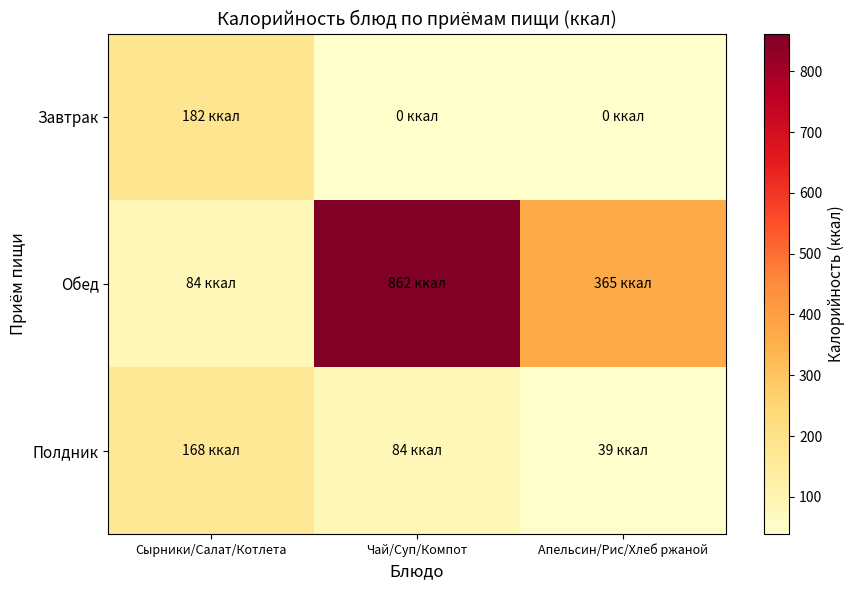

At which category is the sum across all series the highest?

Чай/Суп/Компот